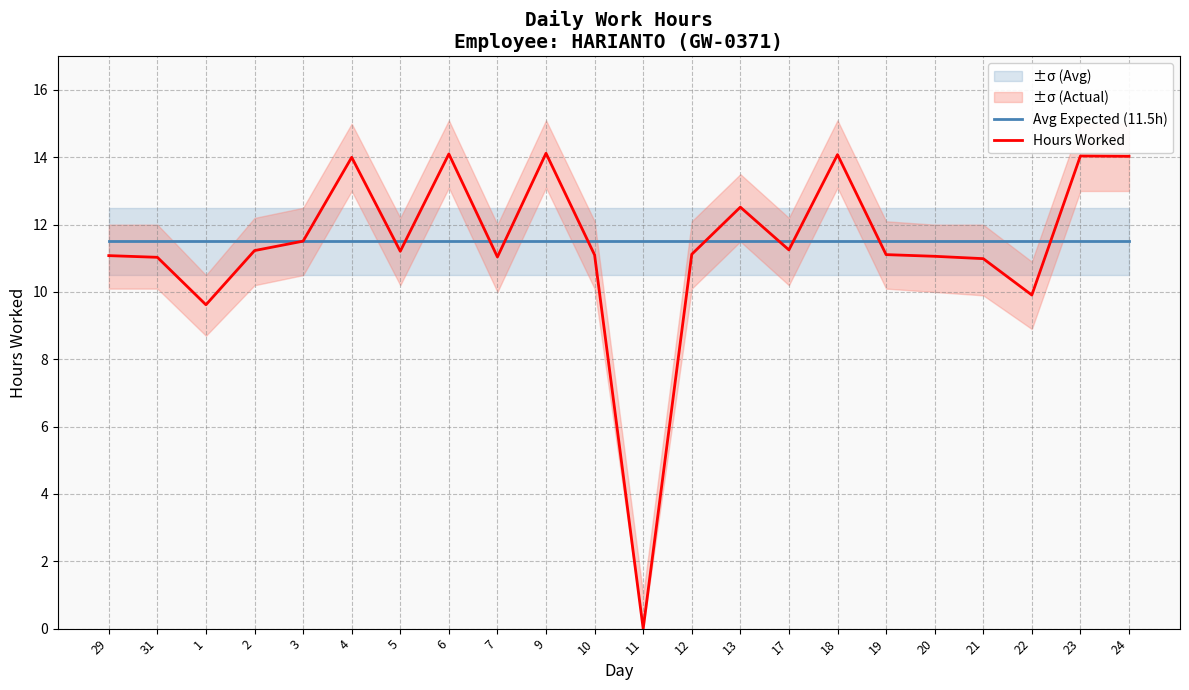

The value of Avg Expected (11.5h) at 4 is 11.5. True or false?

True